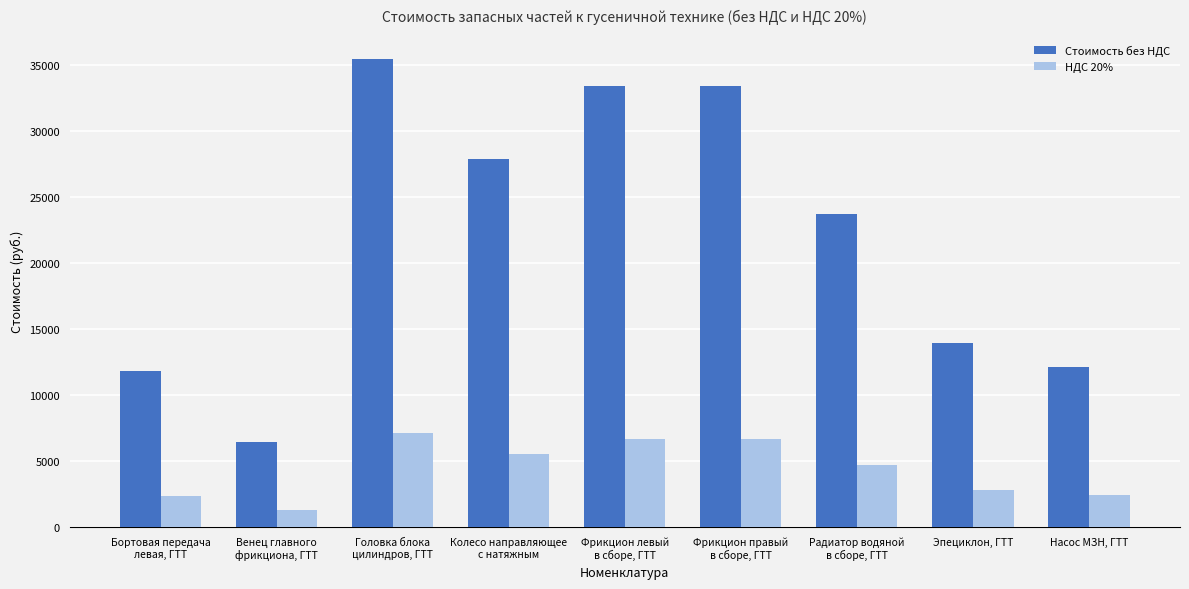

What value does the НДС 20% series have at Головка блока
цилиндров, ГТТ?

7099.7